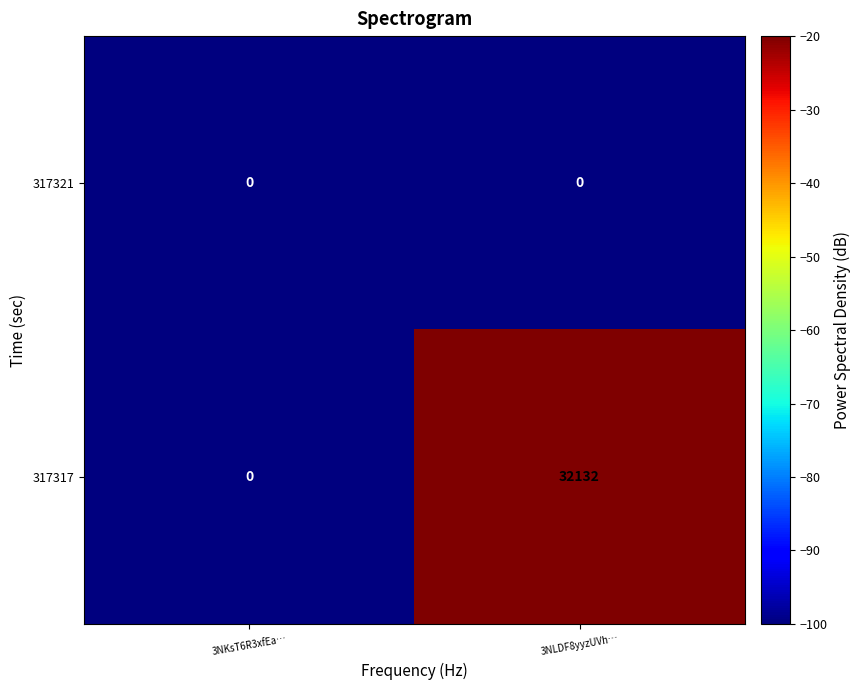

Between 3NKsT6R3xfEa… and 3NLDF8yyzUVh…, which series saw the biggest shift?

317317